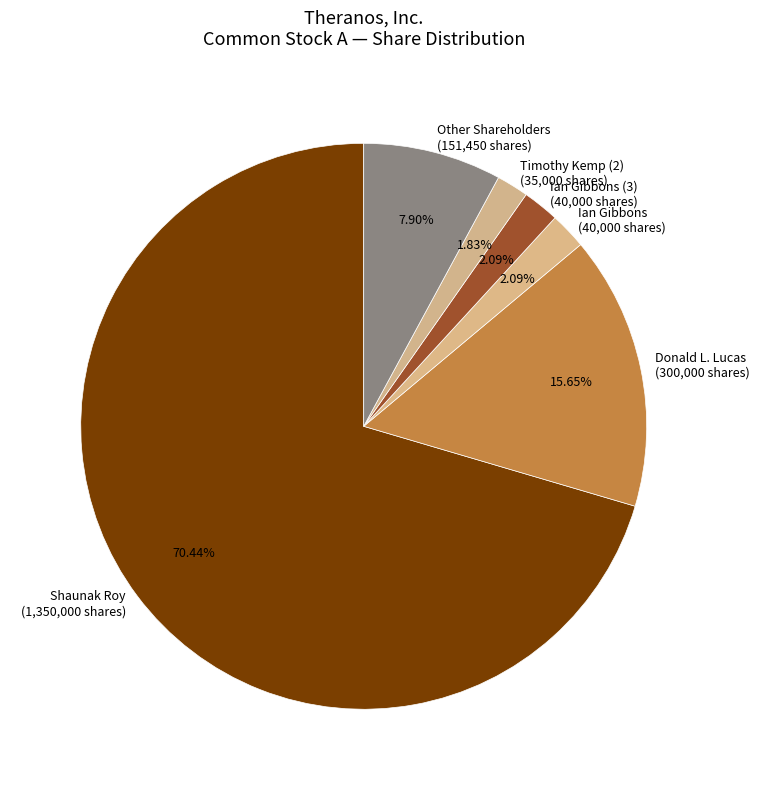

Between Ian Gibbons (3) (40,000 shares) and Other Shareholders (151,450 shares), which is larger?

Other Shareholders (151,450 shares)